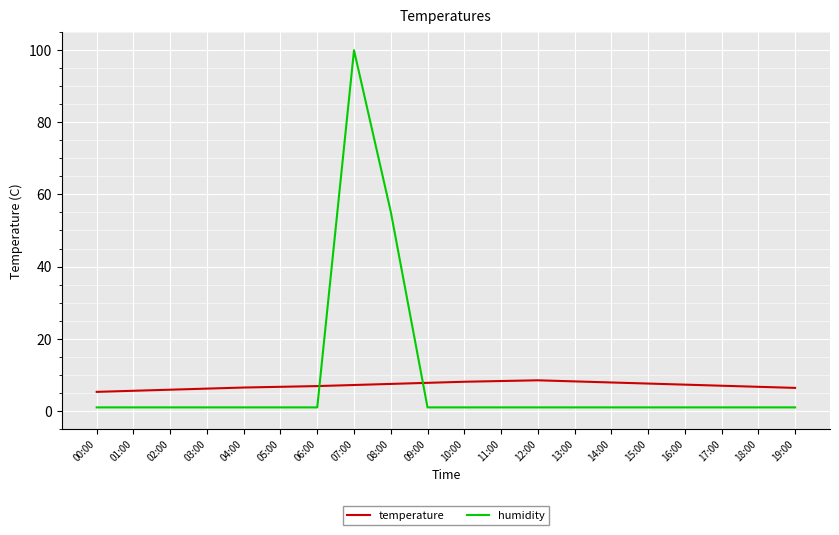

What is the maximum value for humidity?

99.9